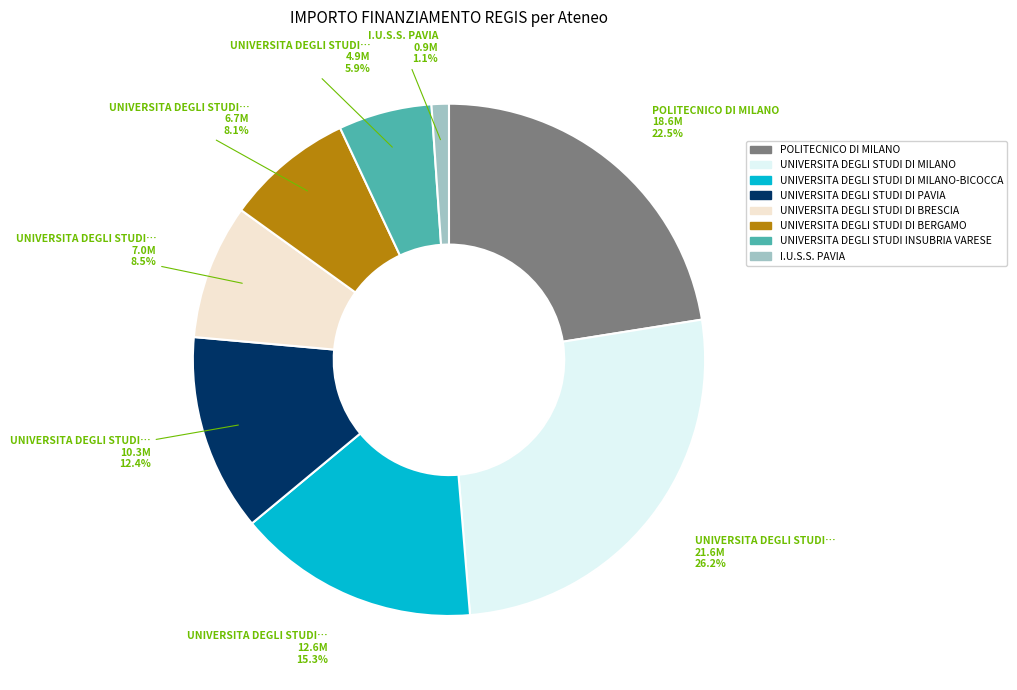

Is there any slice that represents more than half of the pie?

No